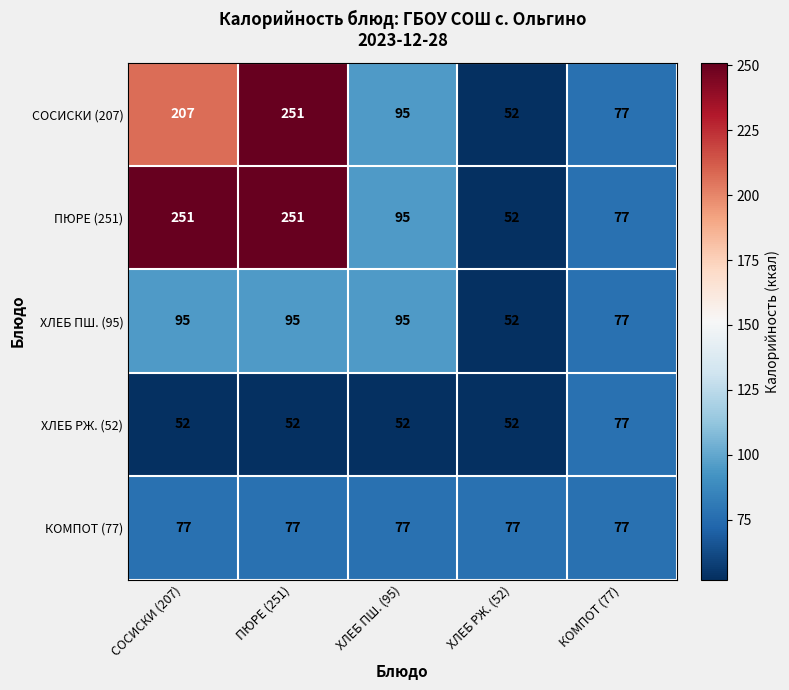

What is the spread (max minus min) of values at ХЛЕБ ПШ. (95)?

43